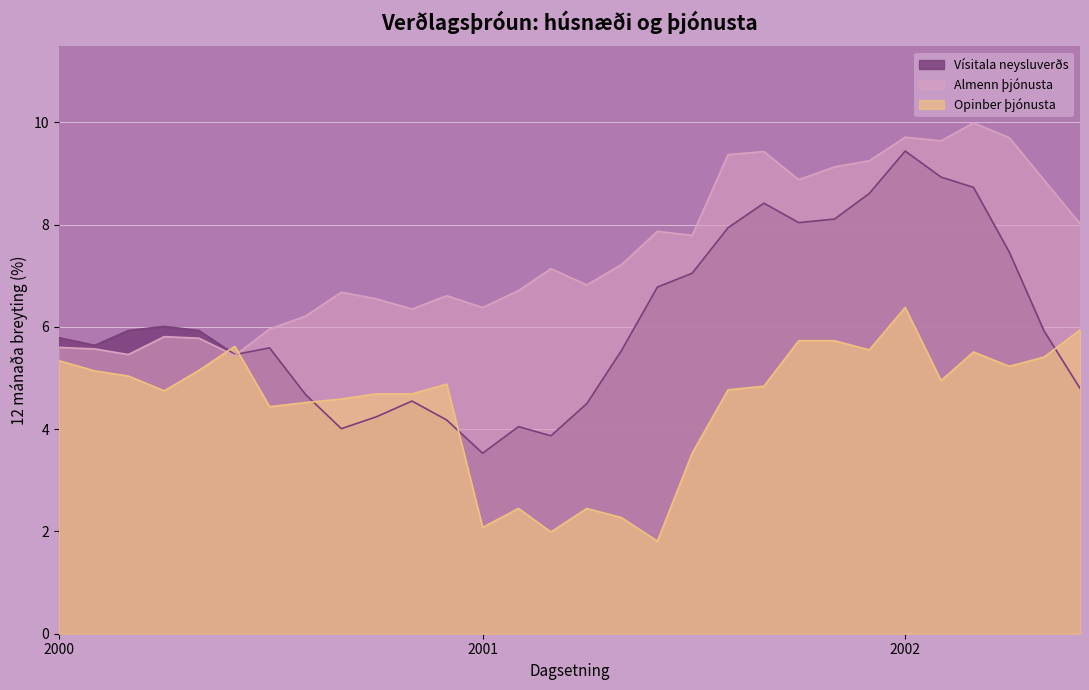

How many lines are shown in the chart?

3